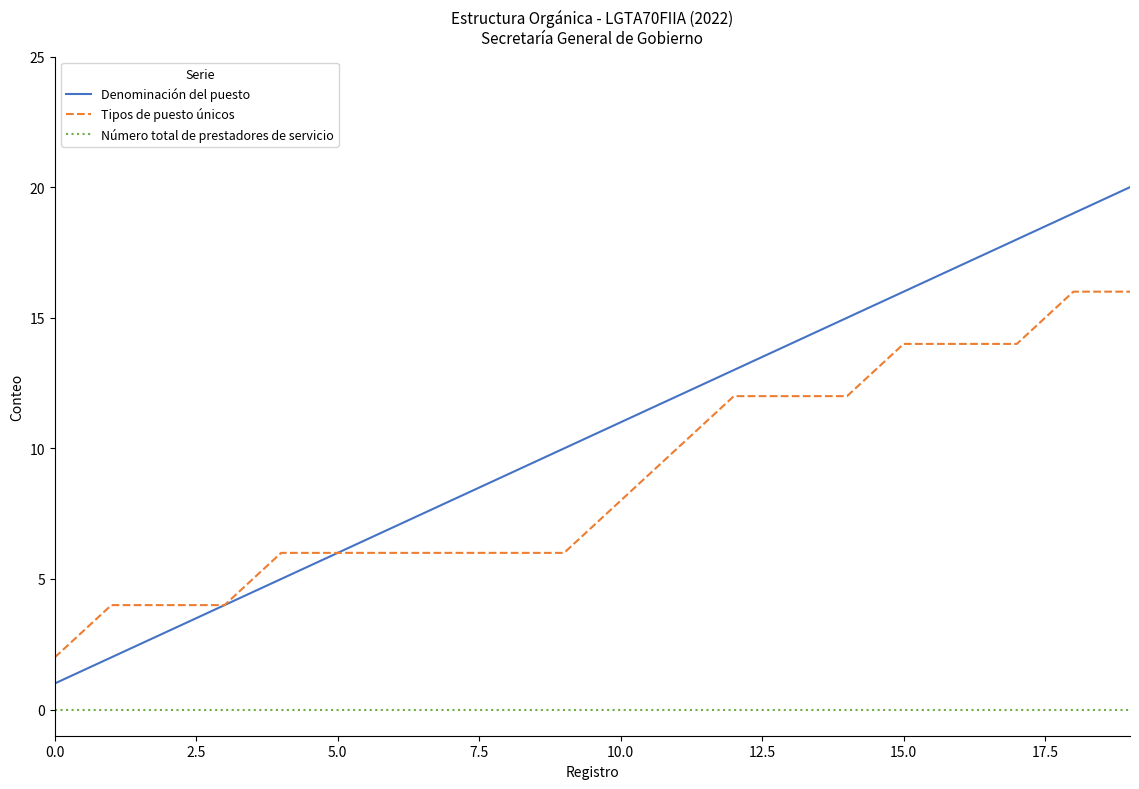

True or false: Tipos de puesto únicos and Número total de prestadores de servicio cross at least once.

False